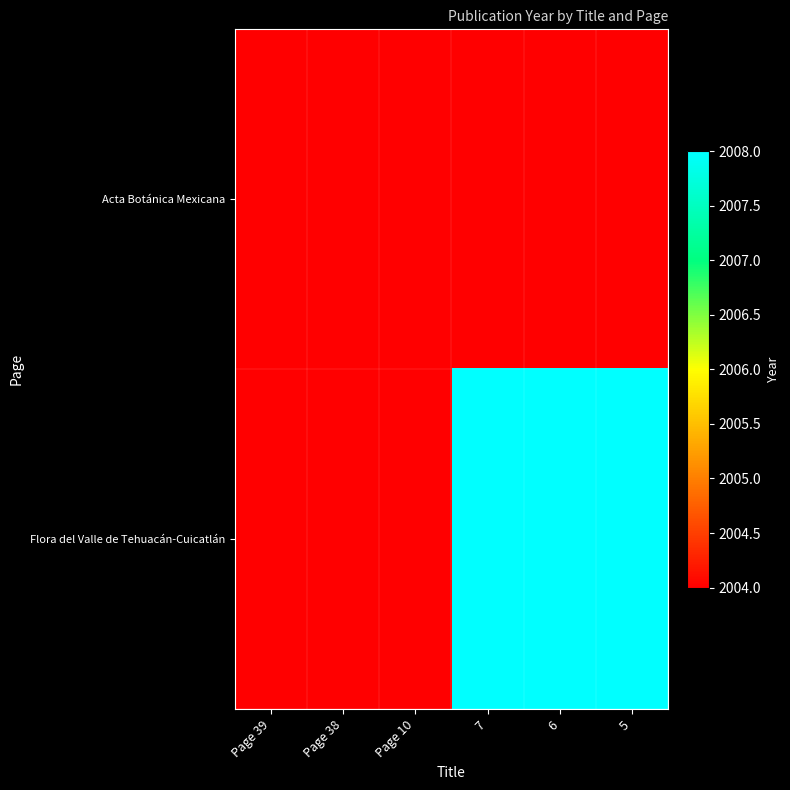

At which category does the chart reach its minimum across all series?

7